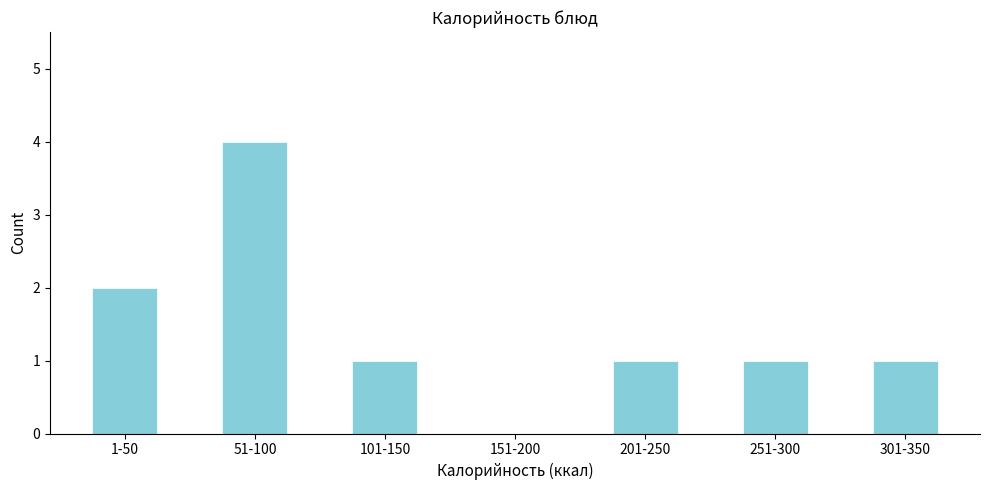

Reading left to right, what are all the values shown in this chart?

1-50=2	51-100=4	101-150=1	151-200=0	201-250=1	251-300=1	301-350=1